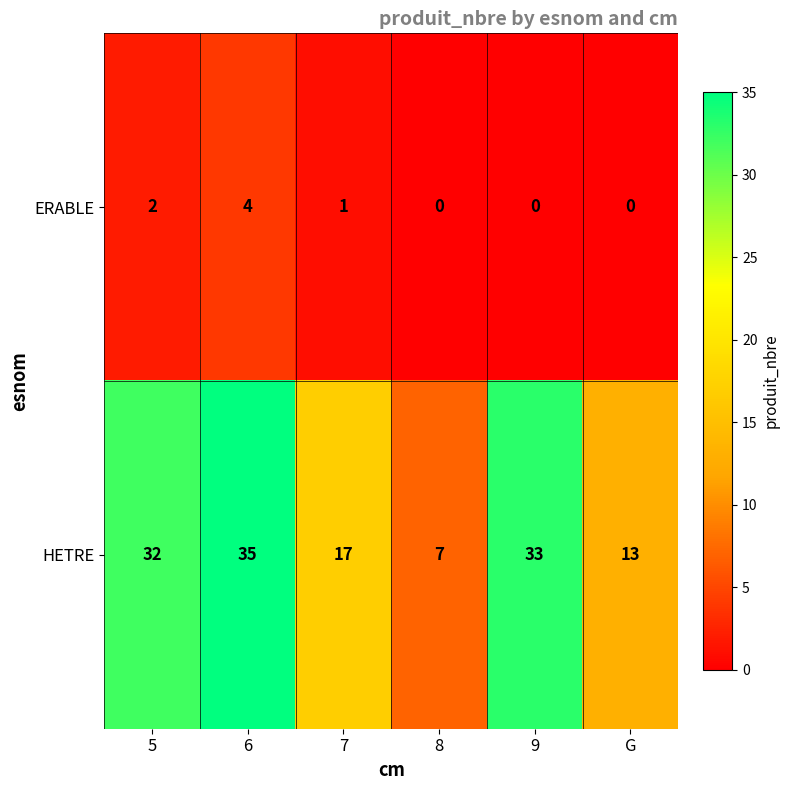

How many positive values does the ERABLE series have?

3